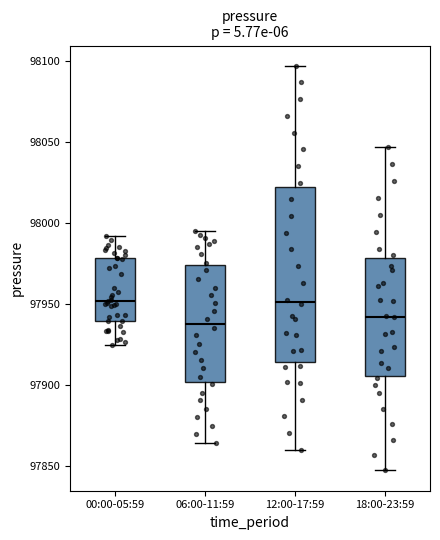

Reading left to right, transcribe this box plot: for each box, give where its median line is, the range the box spans, and where its two whiskers end, as read against the y-axis. The values are not printed on the chart, so give them approximately, as read against the axis.

00:00-05:59: median 97950, box 97940 to 97980, whiskers 97925 to 97990
06:00-11:59: median 97940, box 97900 to 97975, whiskers 97865 to 97995
12:00-17:59: median 97950, box 97915 to 98020, whiskers 97860 to 98095
18:00-23:59: median 97940, box 97905 to 97980, whiskers 97845 to 98045